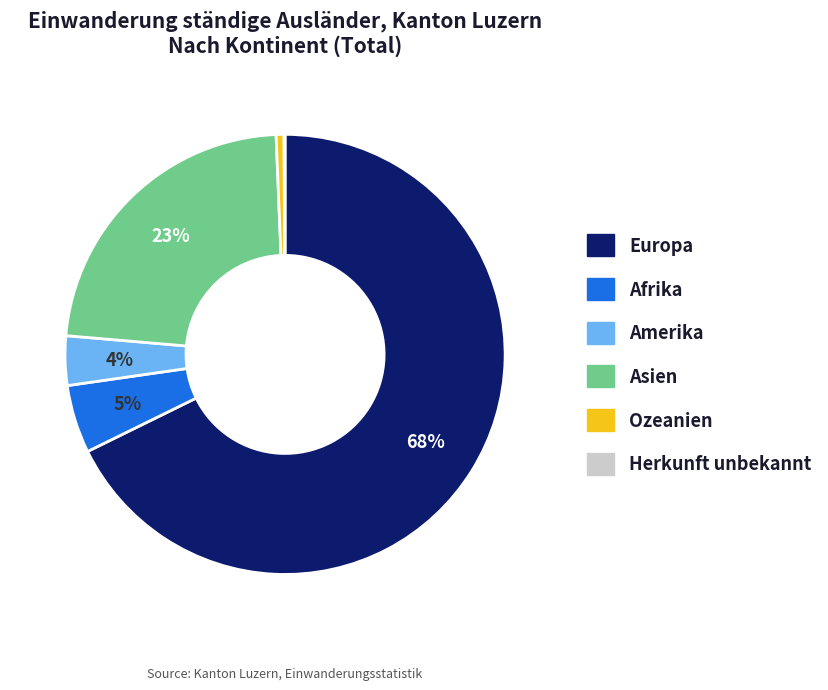

Does any single category account for the majority?

Yes